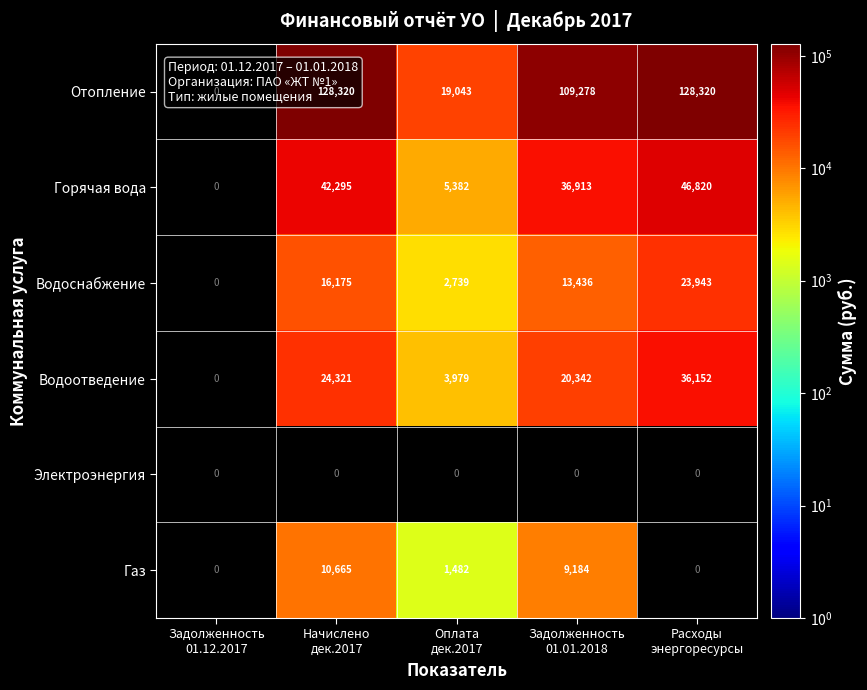

The Отопление series shows 128320.5 at Начислено дек.2017. True or false?

True